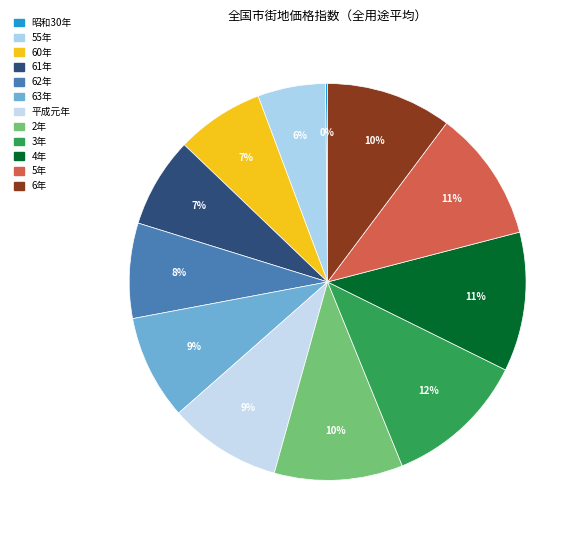

Between 62年 and 昭和30年, which is larger?

62年